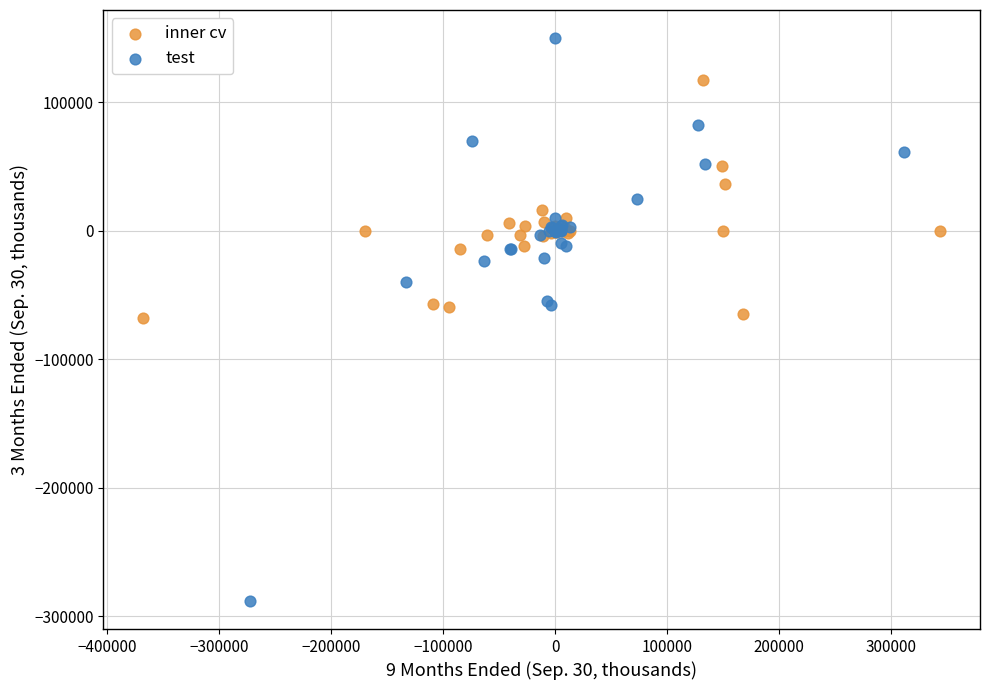

Which series contains the lowest Y value?

test